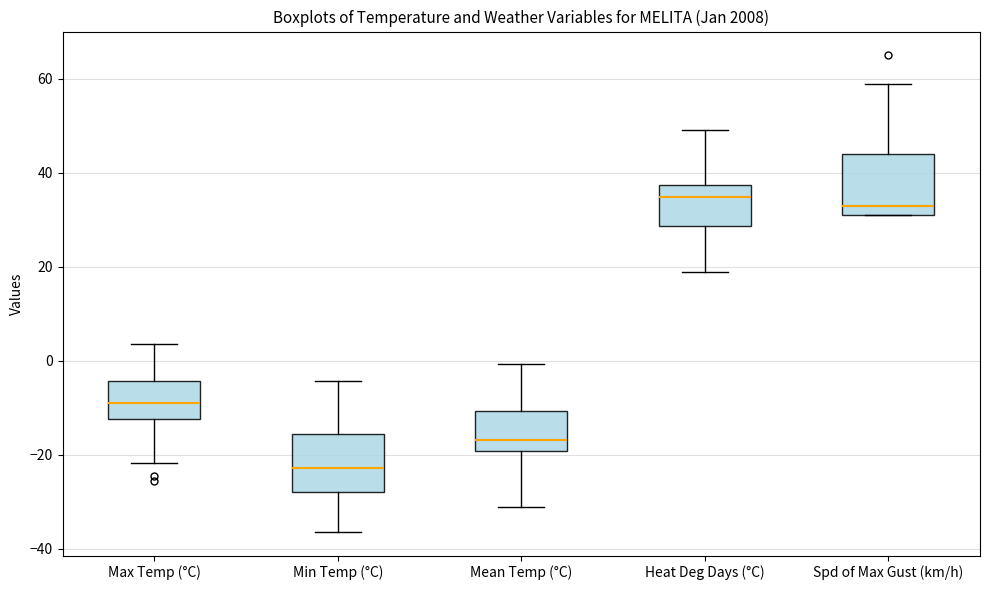

Reading left to right, read every box against the y-axis: the position of its median line, the range the box covers, and the ends of its whiskers. The values are not printed on the chart, so give them approximately, as read against the axis.

Max Temp (°C): median -8, box -12 to -4, whiskers -22 to 4
Min Temp (°C): median -22, box -28 to -16, whiskers -36 to -4
Mean Temp (°C): median -16, box -20 to -10, whiskers -32 to 0
Heat Deg Days (°C): median 34, box 28 to 38, whiskers 18 to 50
Spd of Max Gust (km/h): median 34, box 32 to 44, whiskers 32 to 60